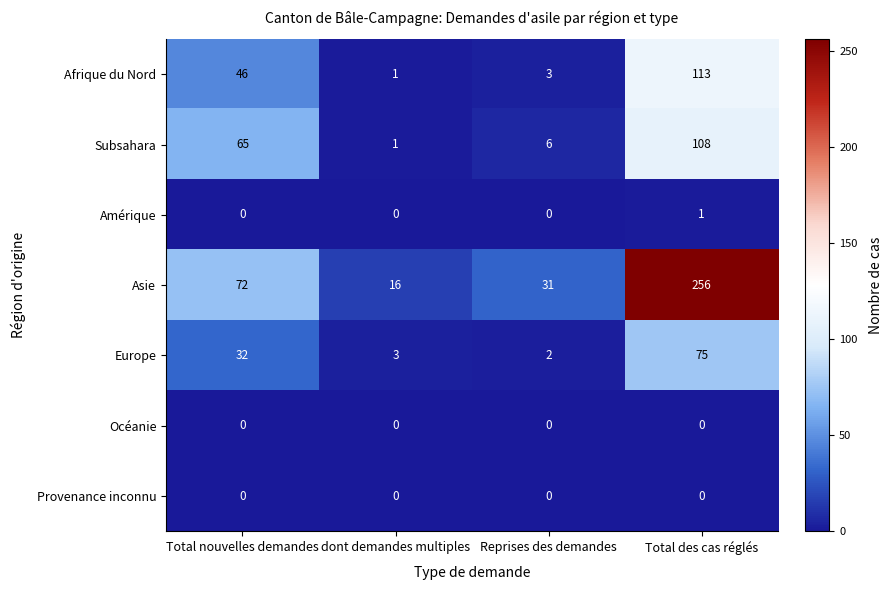

Rank the categories by Subsahara value from lowest to highest.

dont demandes multiples, Reprises des demandes, Total nouvelles demandes, Total des cas réglés